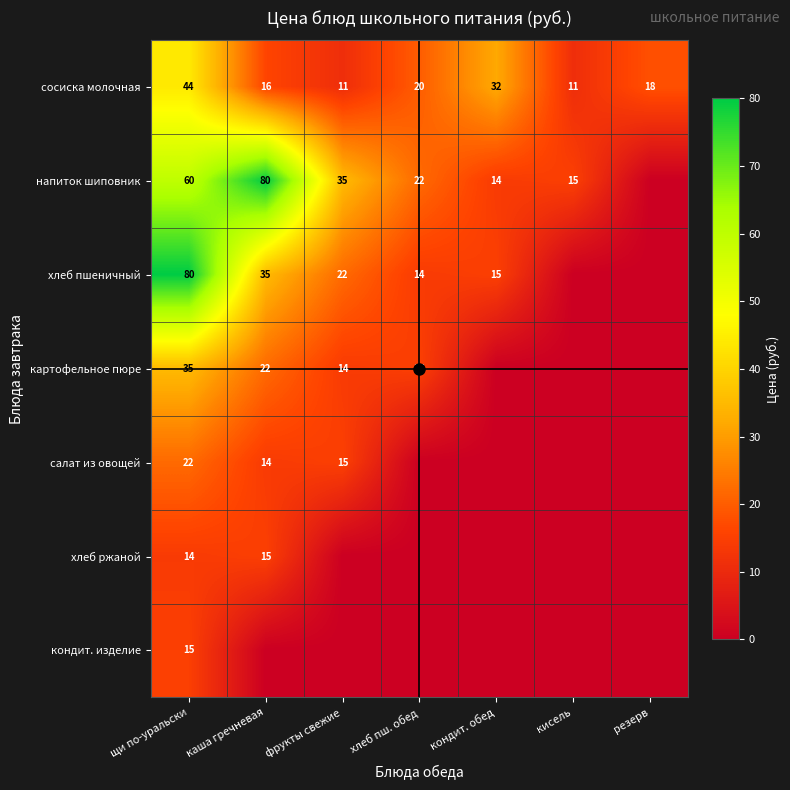

How many data points in сосиска молочная are less than 18?

3